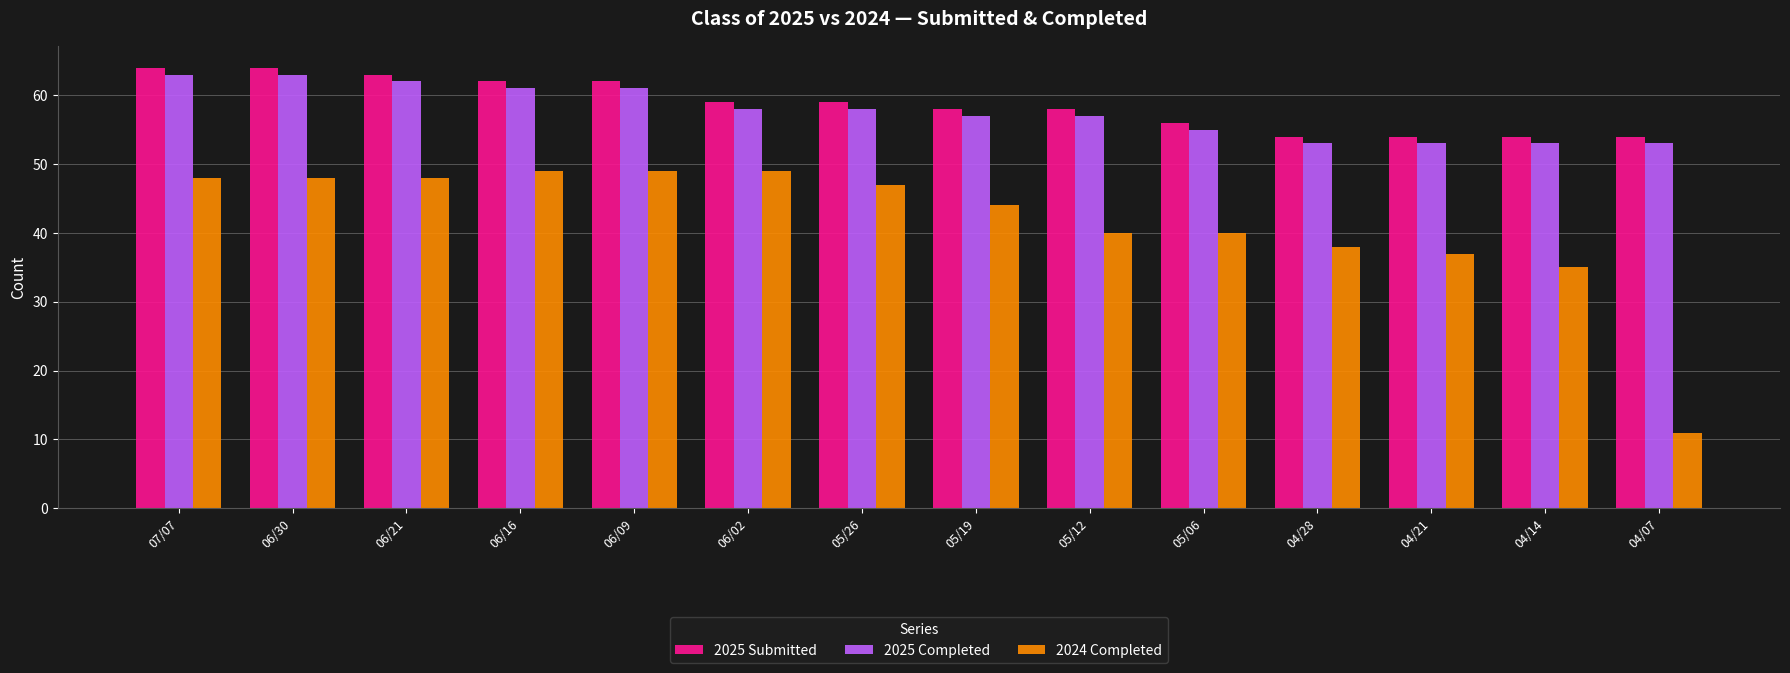

What is the sum of the 2025 Completed values at 04/28 and 06/21?

115